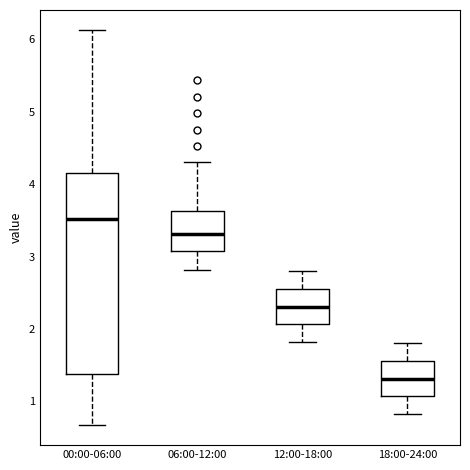

Where does the median line of the box for 00:00-06:00 sit on the y-axis? The values are not printed on the chart, so give them approximately, as read against the axis.

3.5